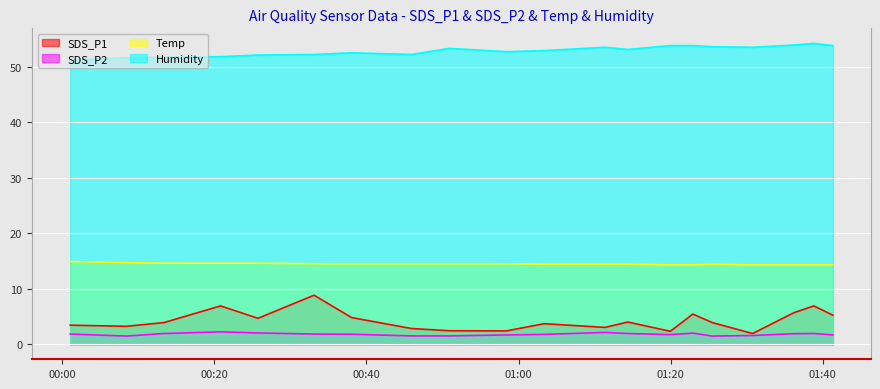

Where does the SDS_P1 series first go above 3?

2022/05/29 00:01:05